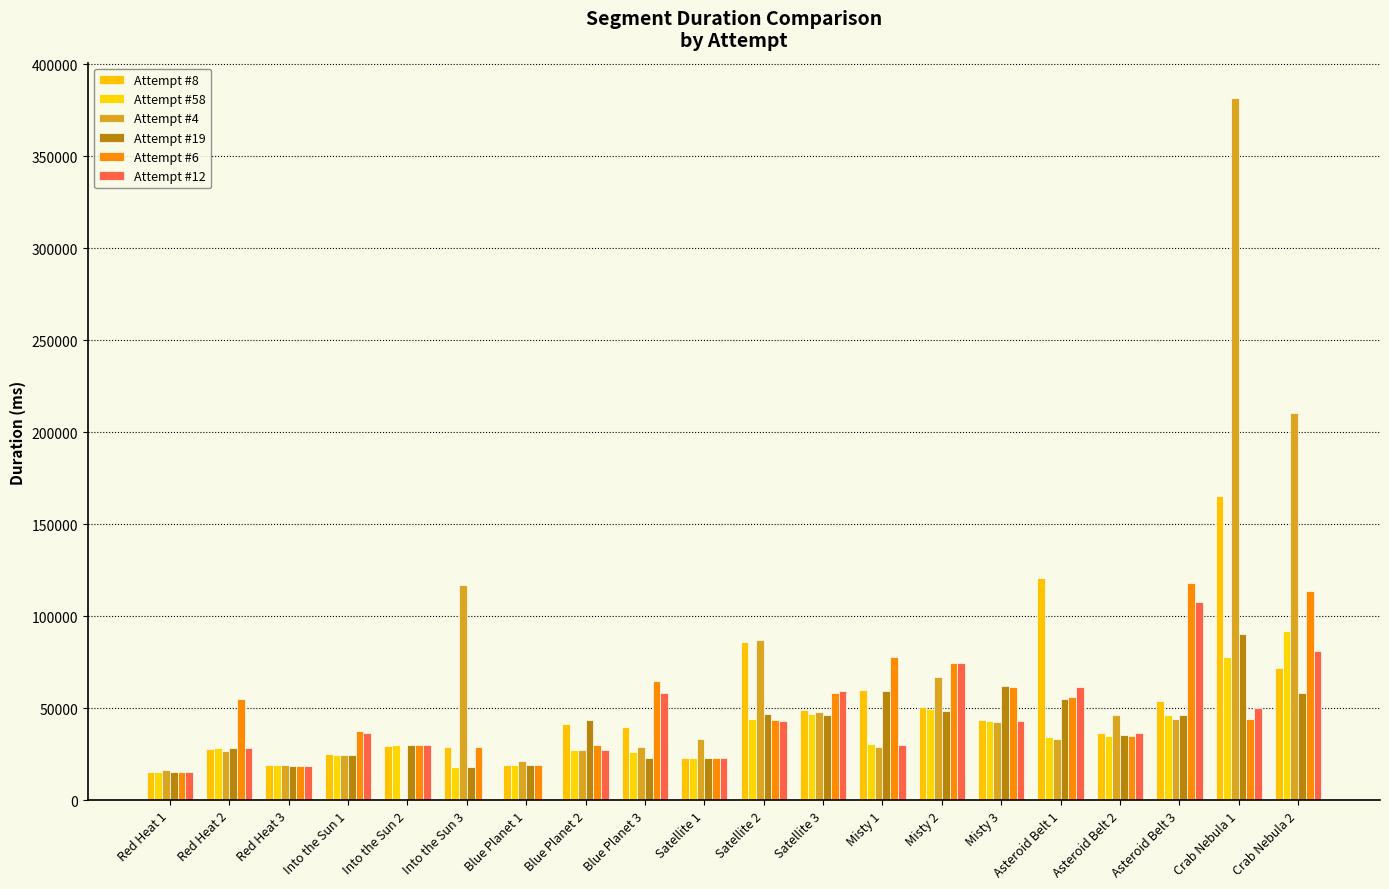

How many data points does each series have?

20